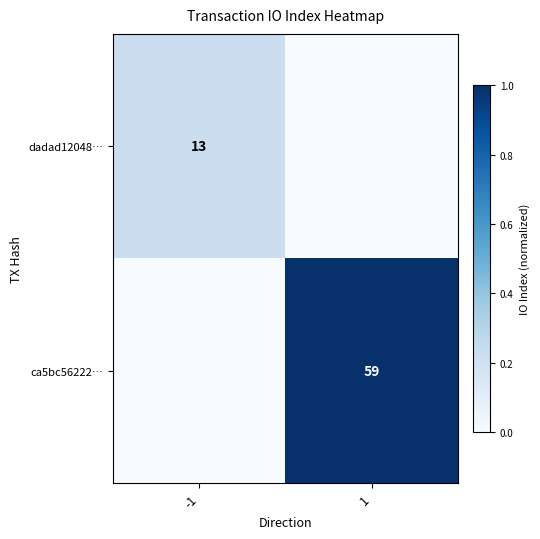

Which label corresponds to the smallest value in the chart?

1